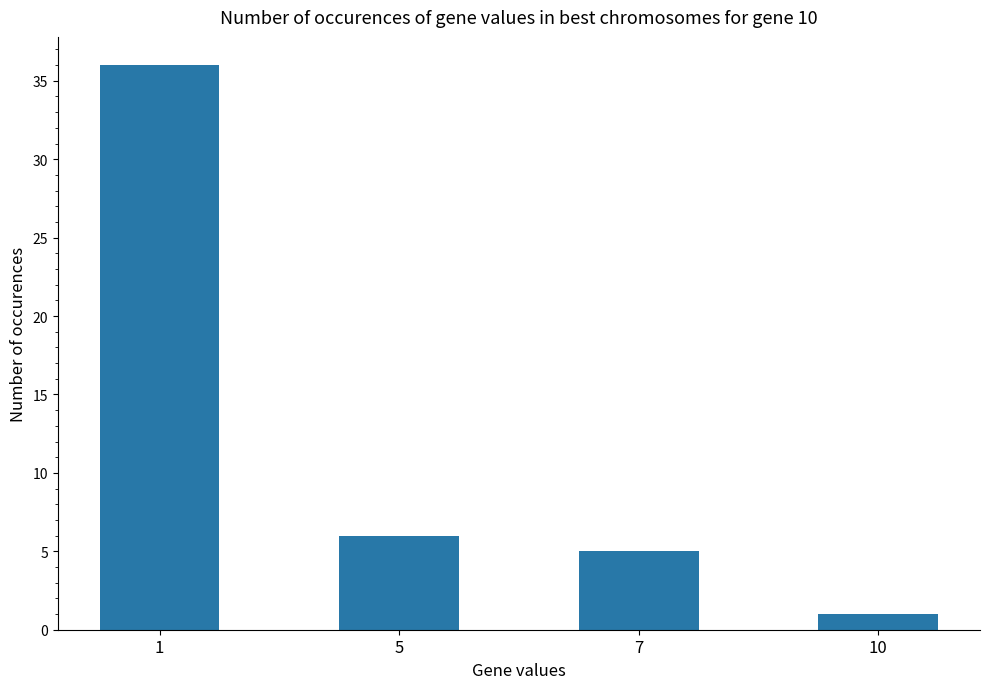

Count the number of categories in the chart.

4